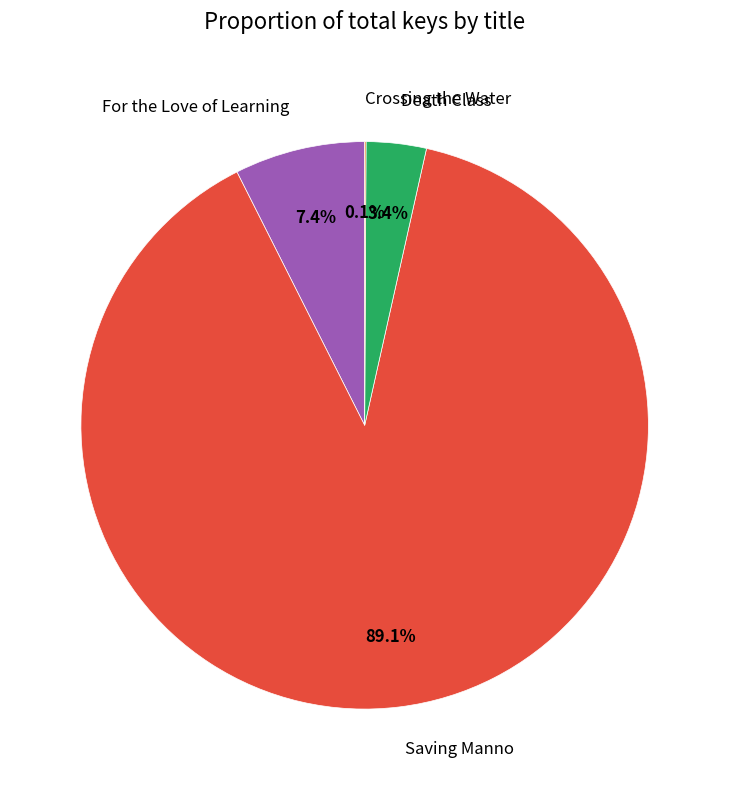

To the nearest percent, what is the difference between the largest and smallest slice percentages?

89%